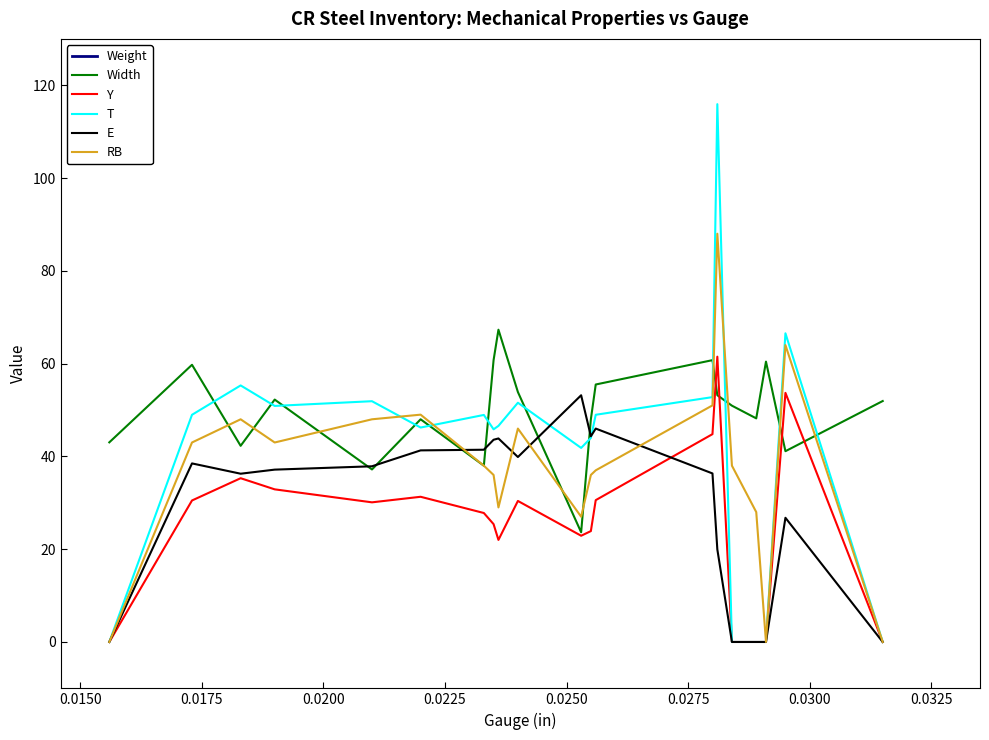

What is the greatest value displayed?

46500.0